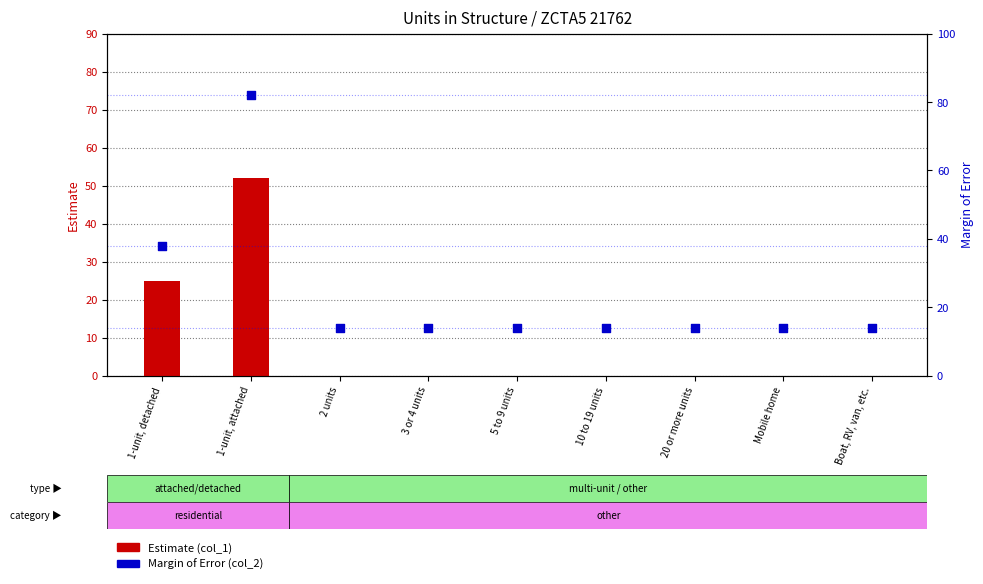

Is the value of Margin of Error (col_2) at Mobile home greater than the value of Estimate (col_1) at 5 to 9 units?

Yes